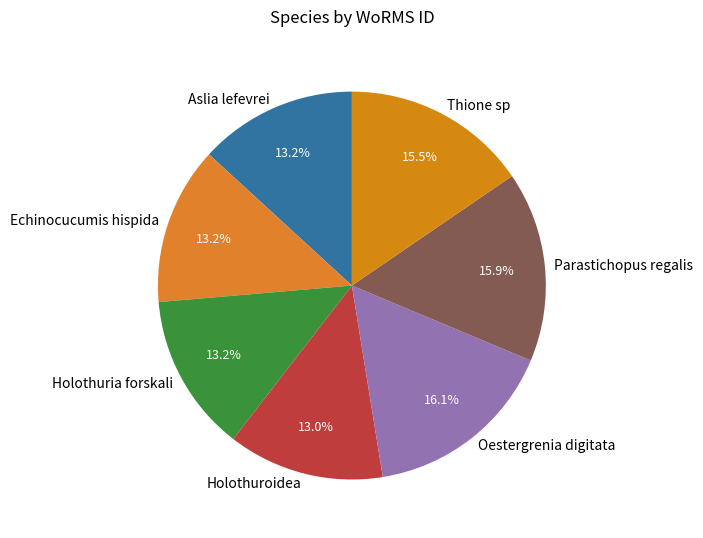

Combined, do Parastichopus regalis and Aslia lefevrei account for over 50%?

No